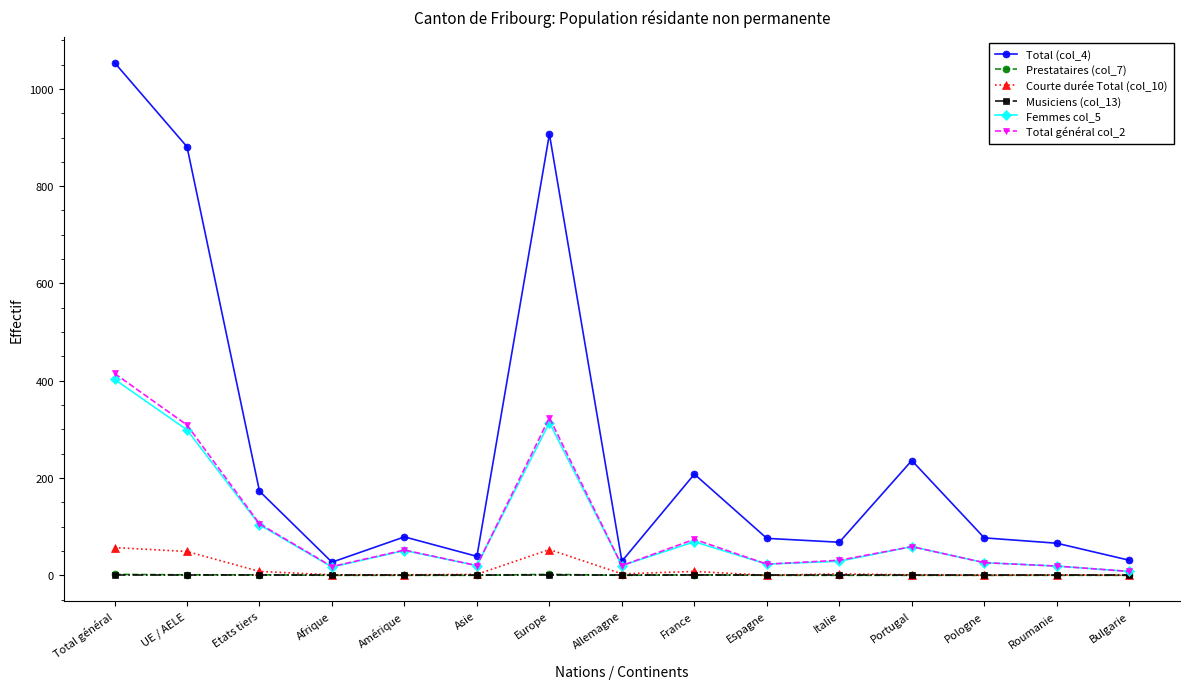

What is the label of the 3rd point from the left?

Etats tiers